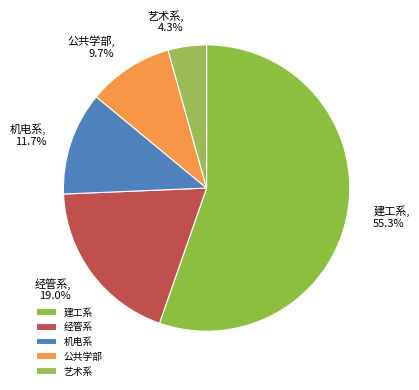

Rank the categories by value from highest to lowest.

建工系, 经管系, 机电系, 公共学部, 艺术系